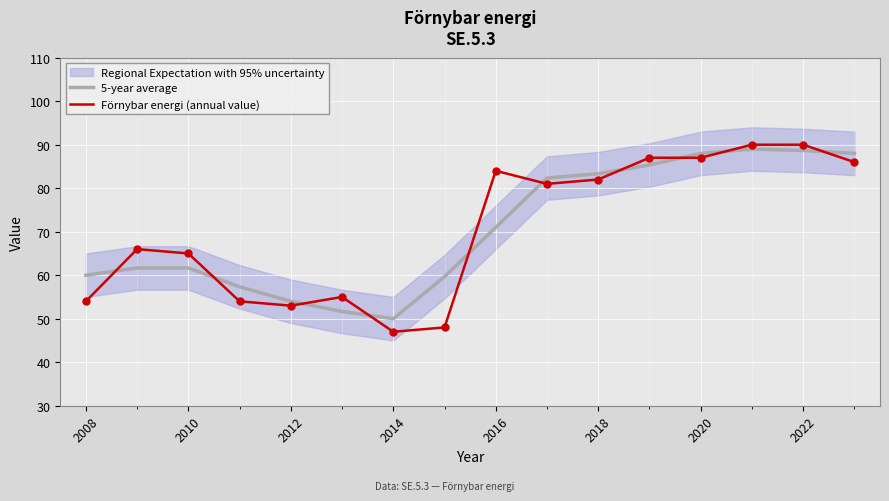

What is the lowest value of the 5-year average series?

50.0